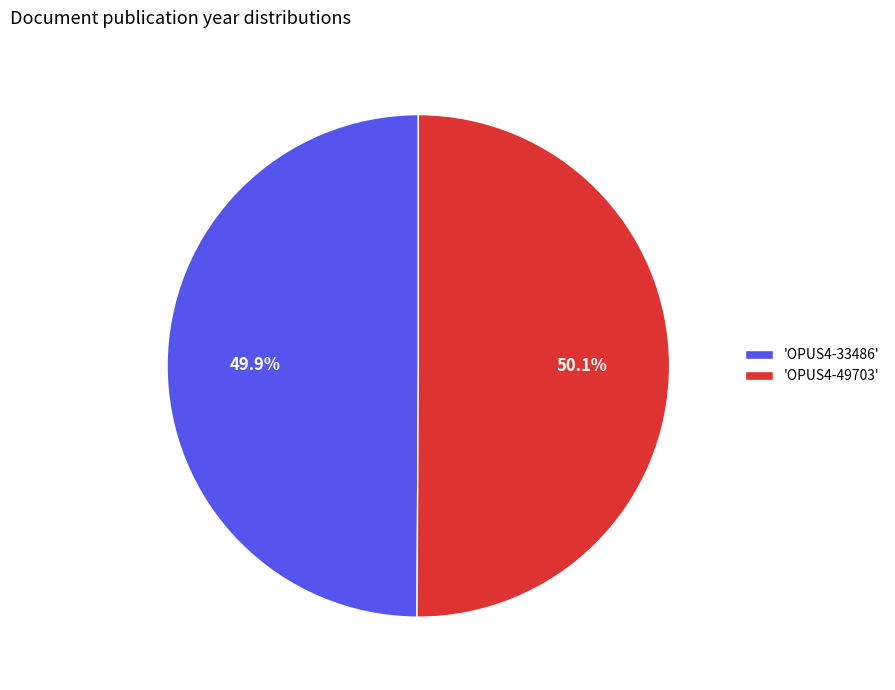

What is the total percentage of 'OPUS4-33486' and 'OPUS4-49703'?

100.0%